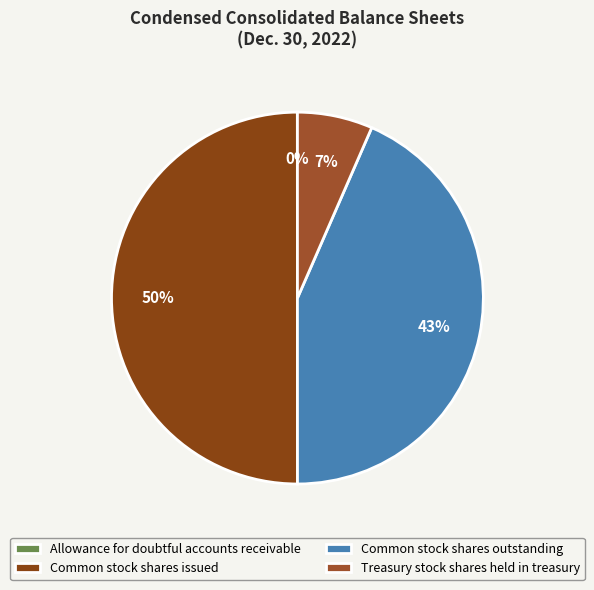

Which category has the biggest portion of the pie?

Common stock shares issued